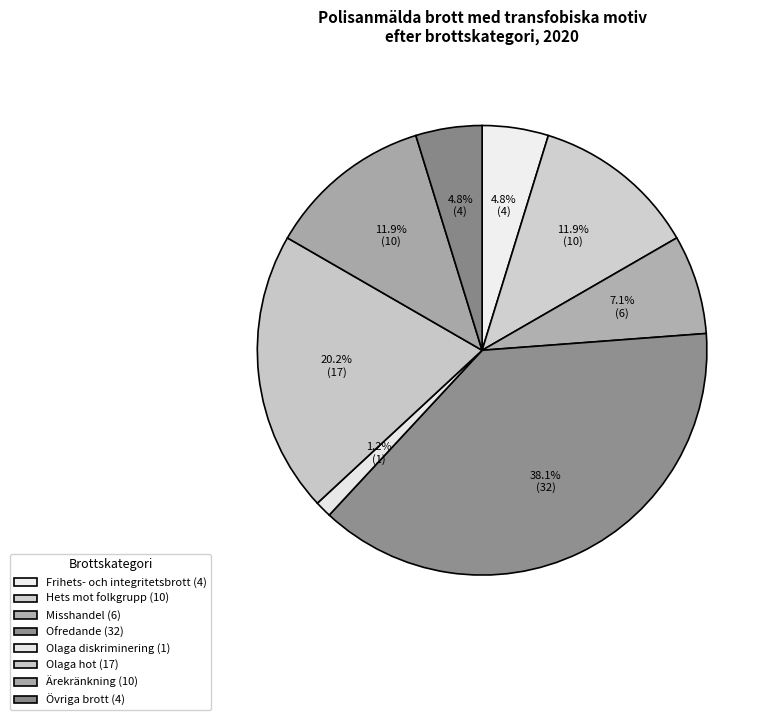

To the nearest percent, what is the average slice percentage?

12%